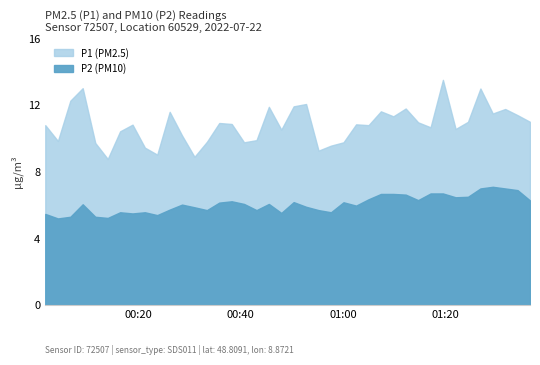

What are all the series names shown in the legend?

P1, P2